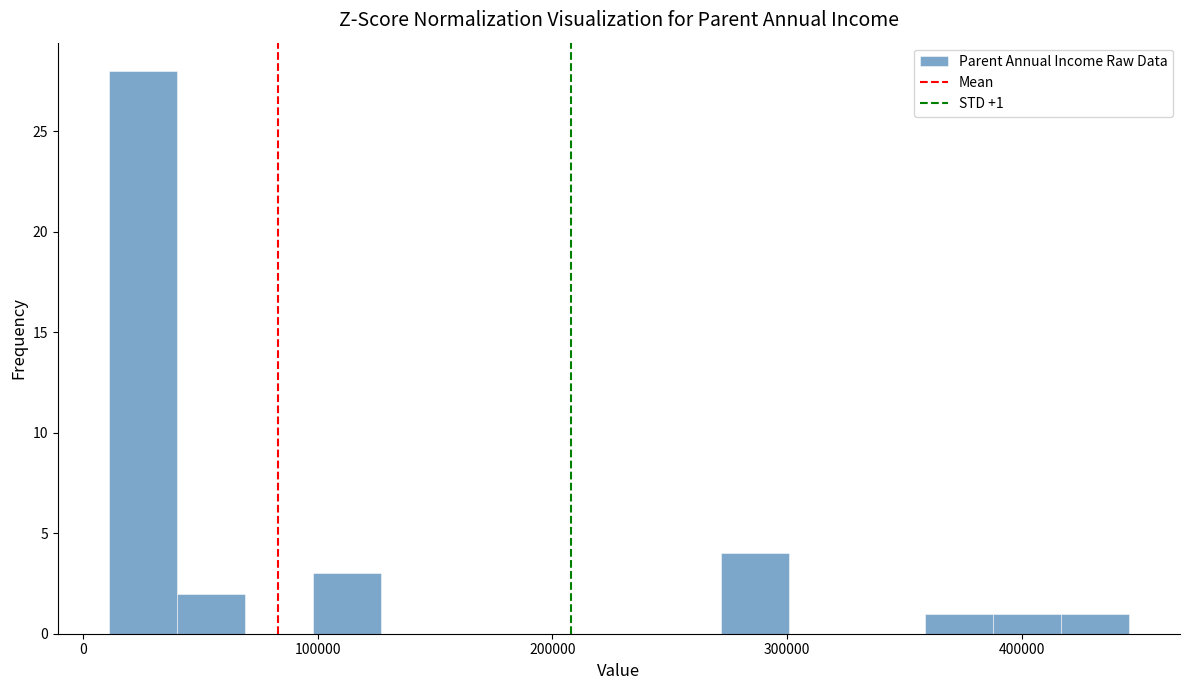

Around what value on the x-axis is the tallest bar? Give the approximate position of its centre, as read against the axis.

30000